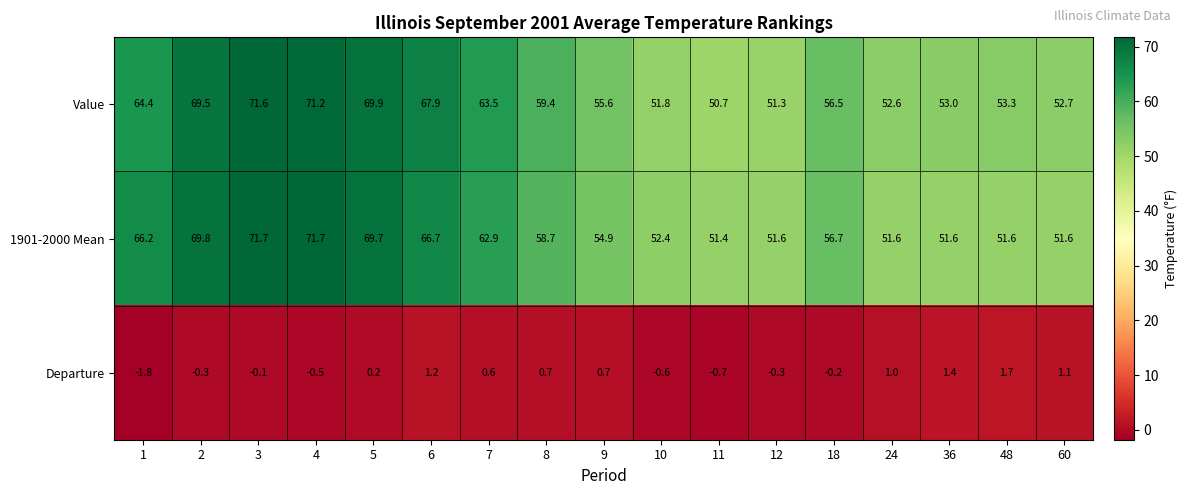

Read the 1901-2000 Mean value at 7.

62.9